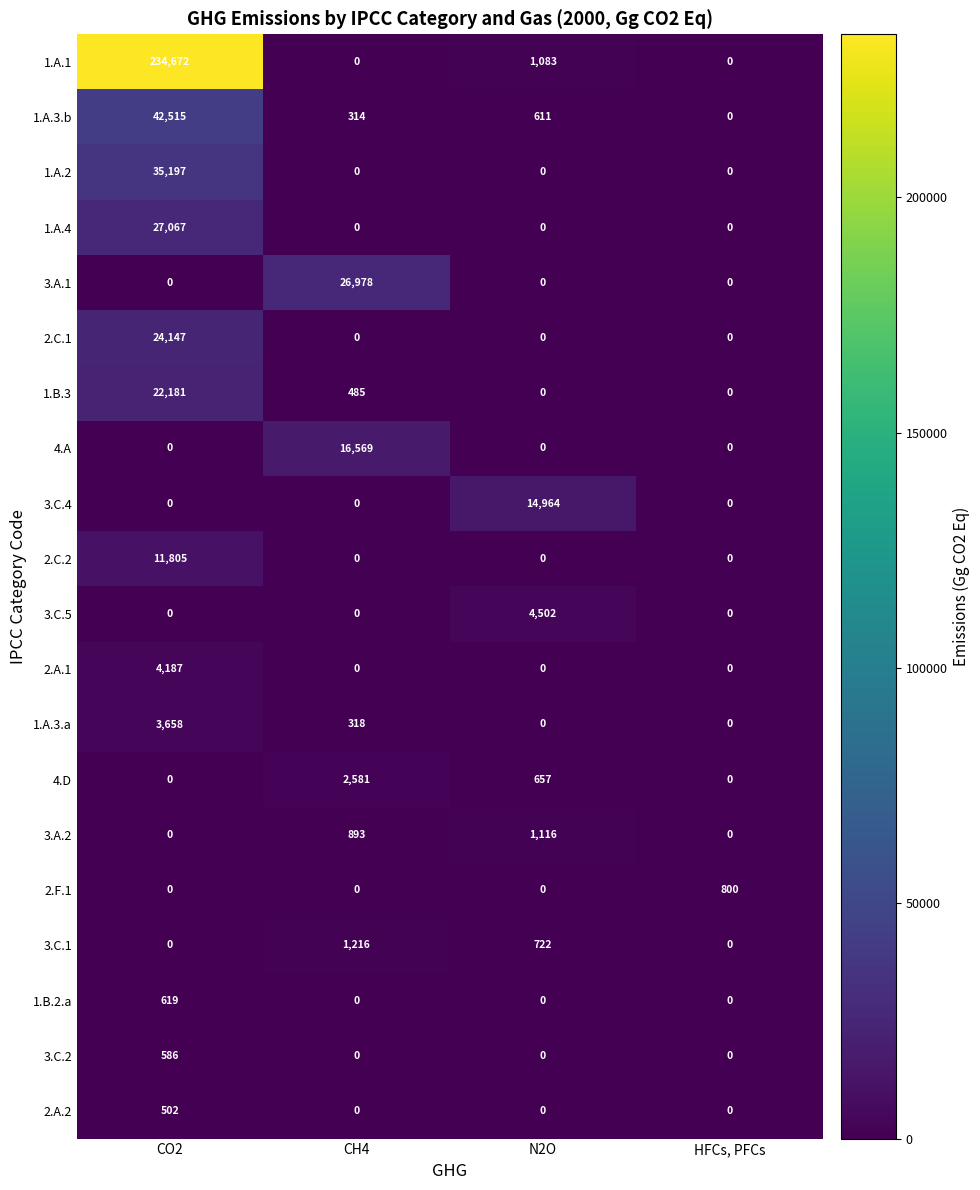

Rank the series by their maximum value, from highest to lowest.

1.A.1, 1.A.3.b, 1.A.2, 1.A.4, 3.A.1, 2.C.1, 1.B.3, 4.A, 3.C.4, 2.C.2, 3.C.5, 2.A.1, 1.A.3.a, 4.D, 3.C.1, 3.A.2, 2.F.1, 1.B.2.a, 3.C.2, 2.A.2